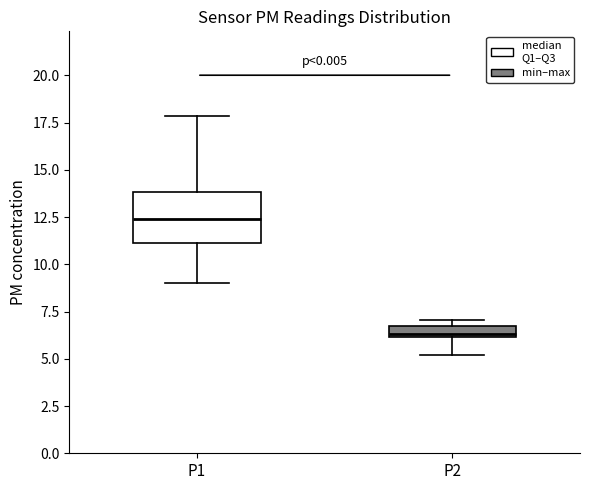

Which box's median line is the lowest?

P2